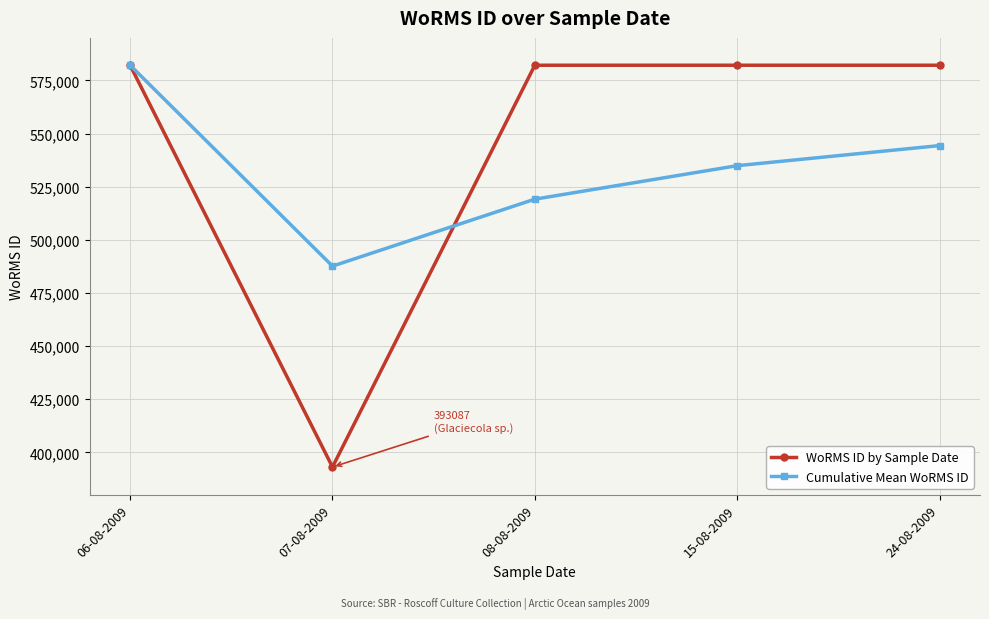

What is the spread (max minus min) of values at 15-08-2009?

47262.0